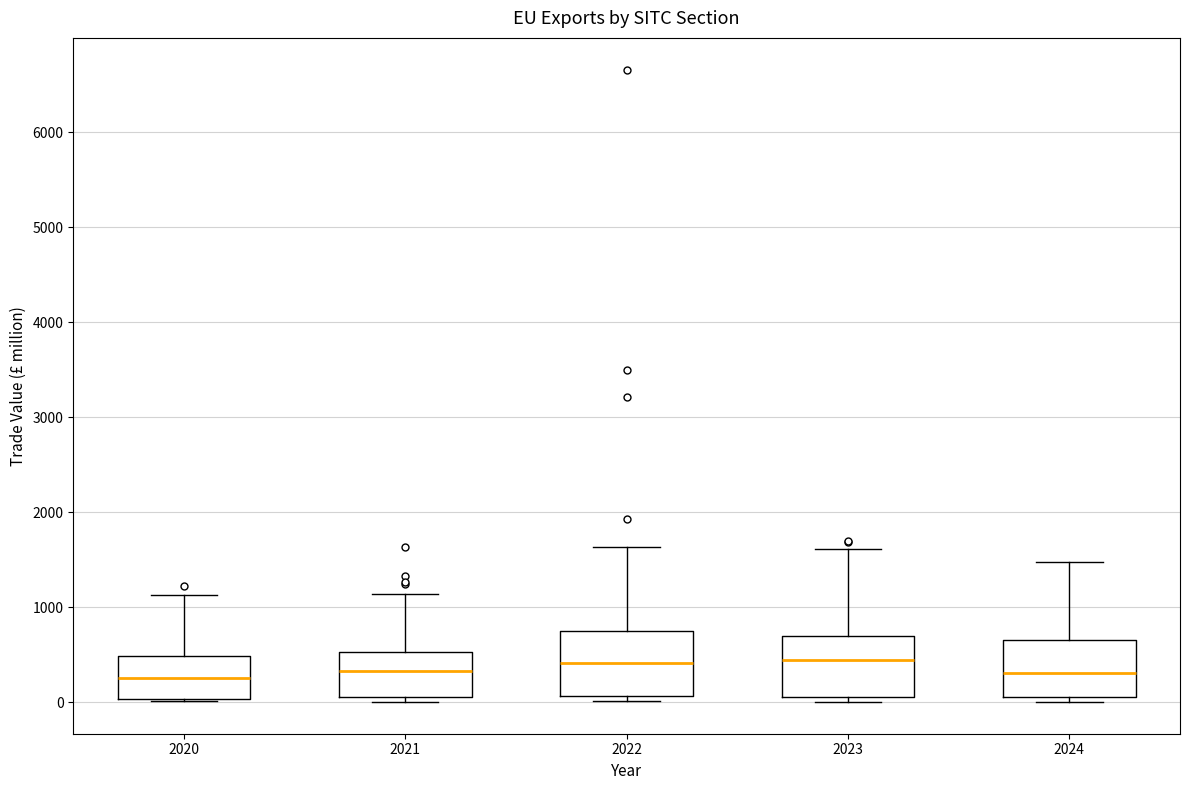

Where does the median line of the box at x = 2023 sit on the y-axis? The values are not printed on the chart, so give them approximately, as read against the axis.

400